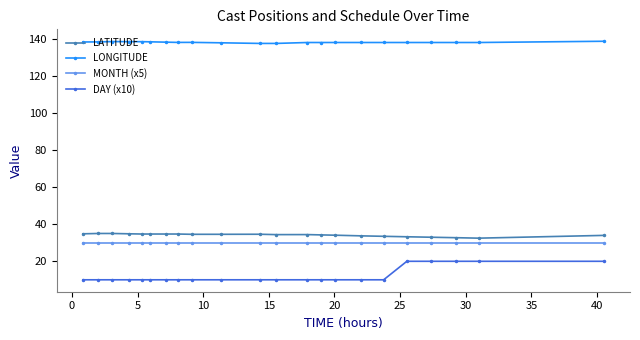

What is the minimum value shown in the chart?

10.0